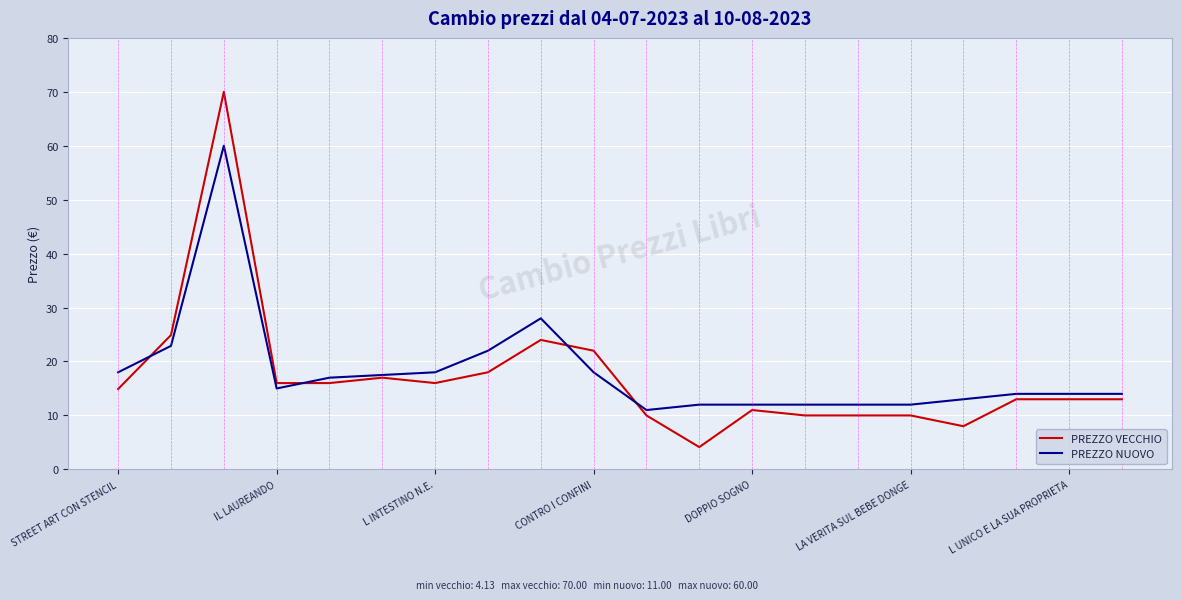

List the series in order of their overall mean, lowest first.

PREZZO VECCHIO, PREZZO NUOVO